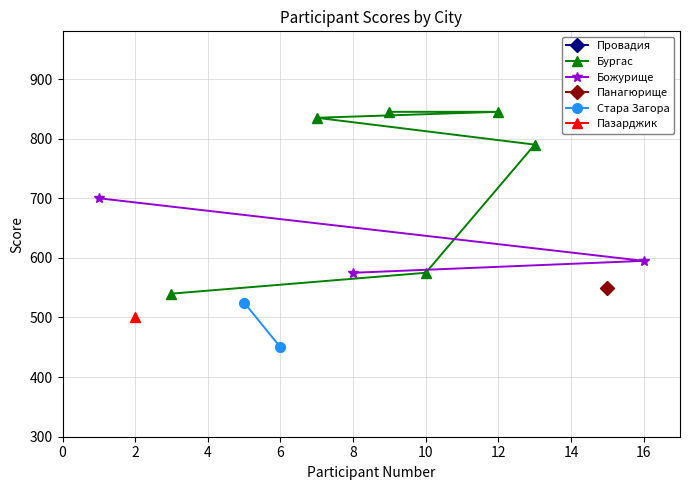

What is the highest value of the Бургас series?

845